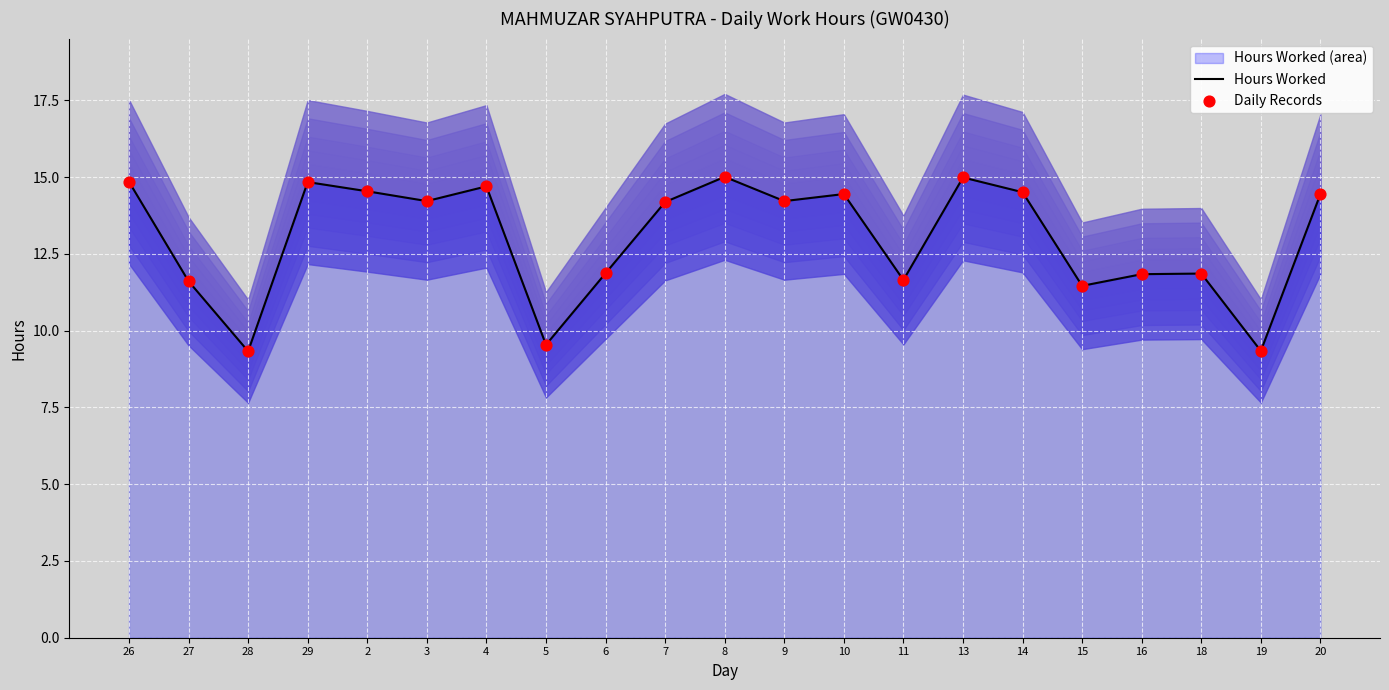

Which series contains the lowest Y value?

Hours Worked